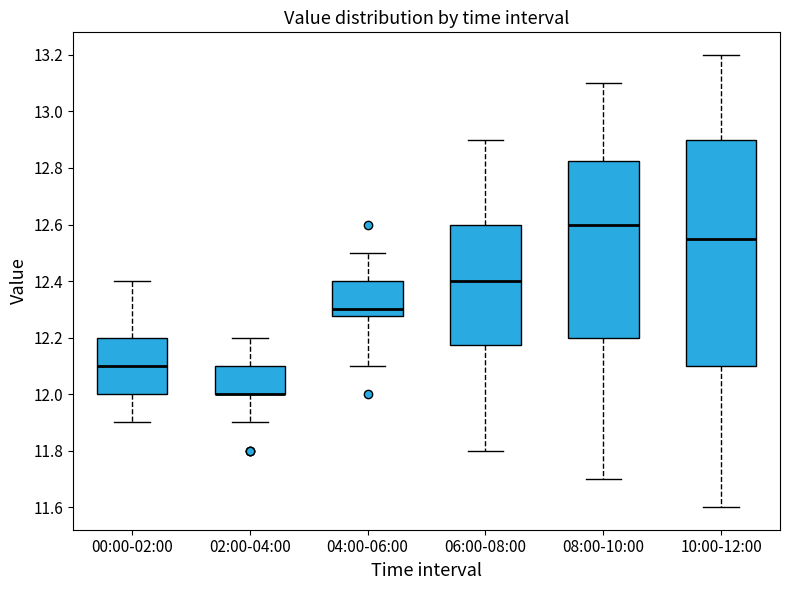

Which box is the tallest, from its lower edge to its upper edge?

10:00-12:00